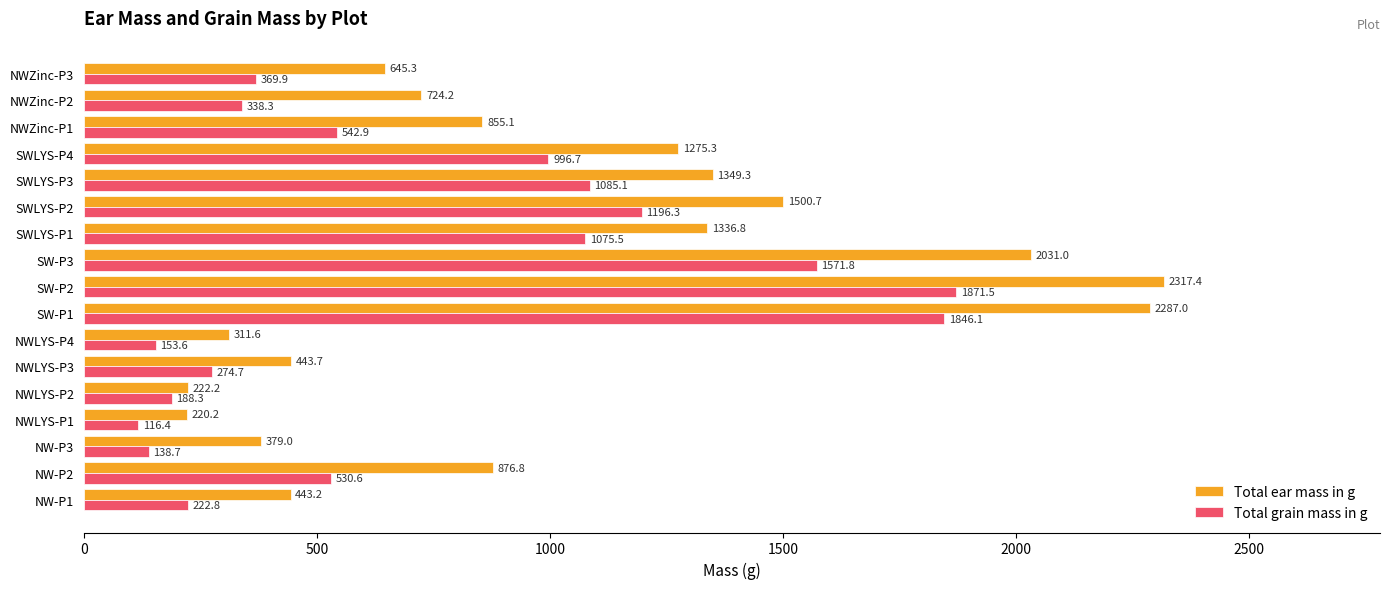

What is the minimum value for Total ear mass in g?

220.2